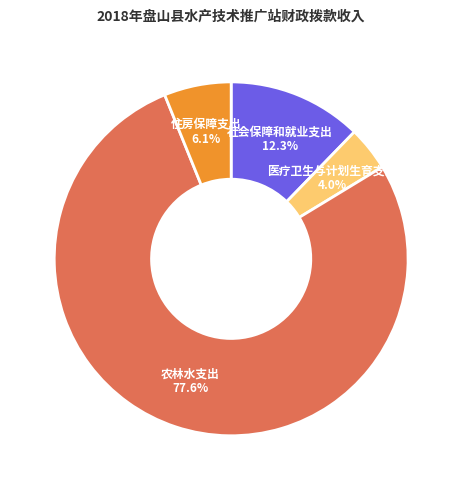

What is the total percentage of 社会保障和就业支出 and 医疗卫生与计划生育支出?

16.3%